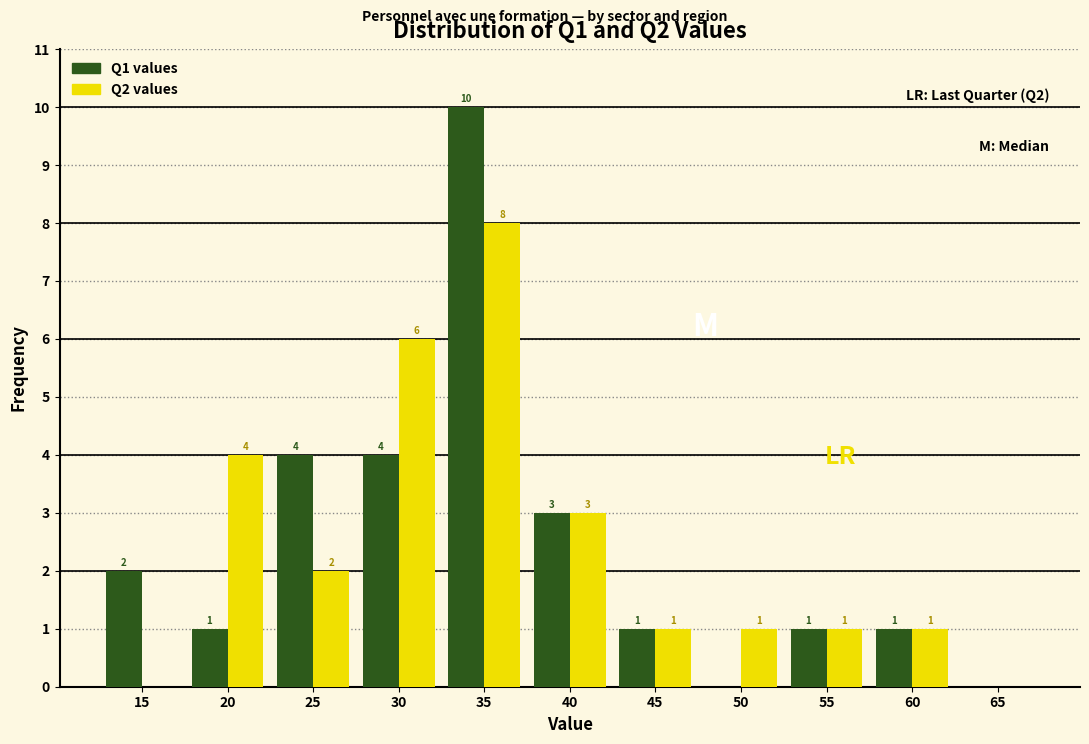

Reading left to right, transcribe all the data shown in this chart.

Q1 values: 15=2	20=1	25=4	30=4	35=10	40=3	45=1	50=0	55=1	60=1	65=0
Q2 values: 15=0	20=4	25=2	30=6	35=8	40=3	45=1	50=1	55=1	60=1	65=0